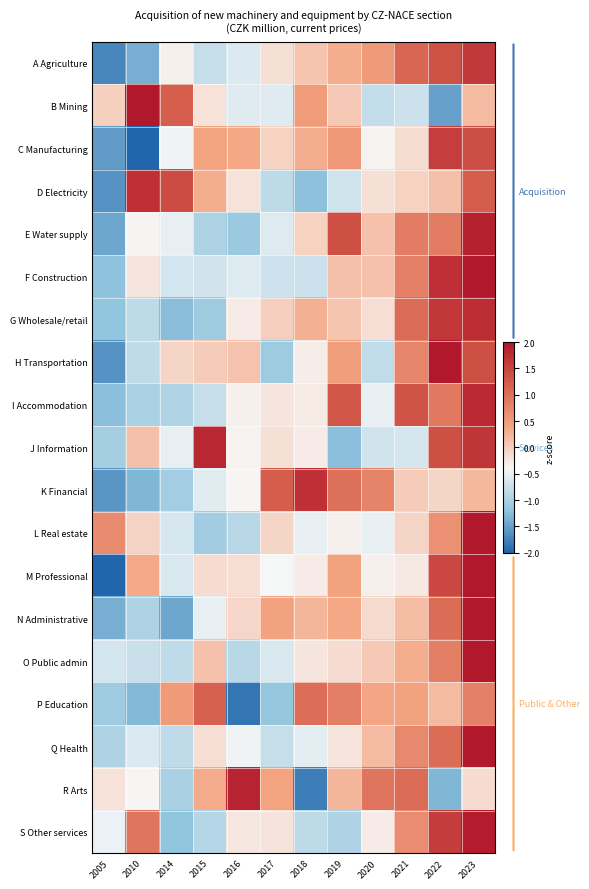

At which category is the sum across all series the highest?

2023